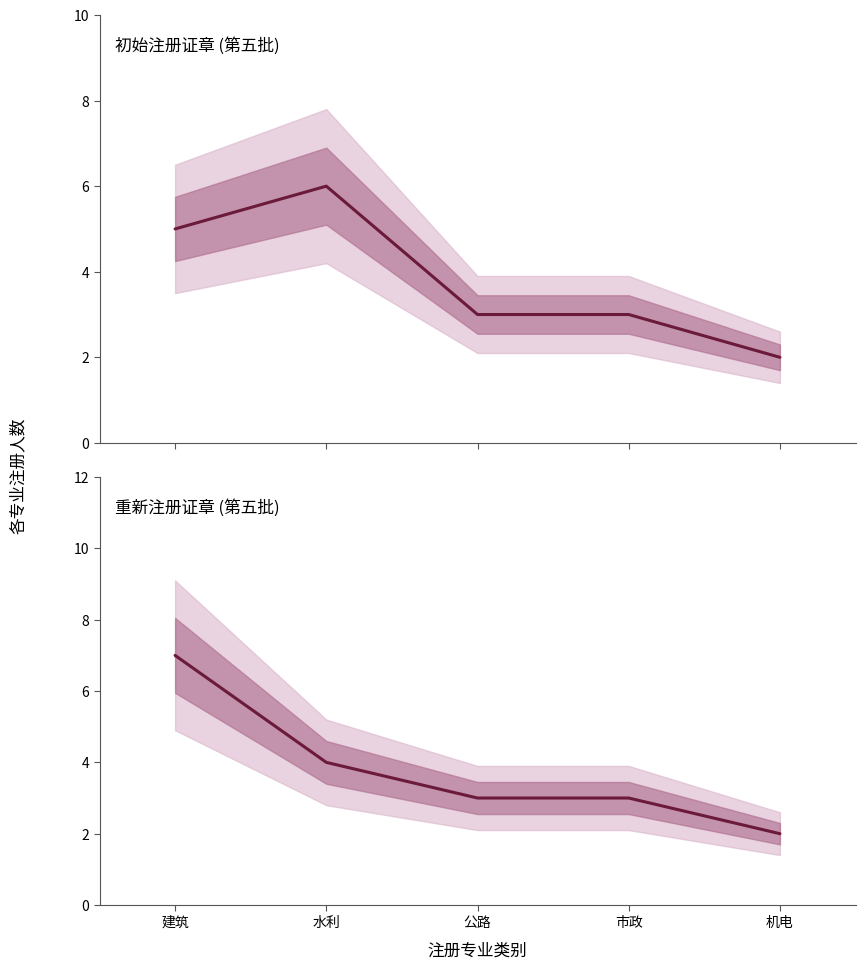

Which series has the largest total across all categories?

初始注册证章 (第五批)